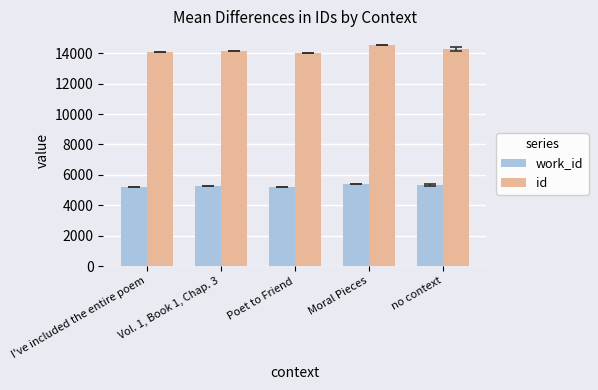

What value does the work_id series have at Poet to Friend?

5199.0